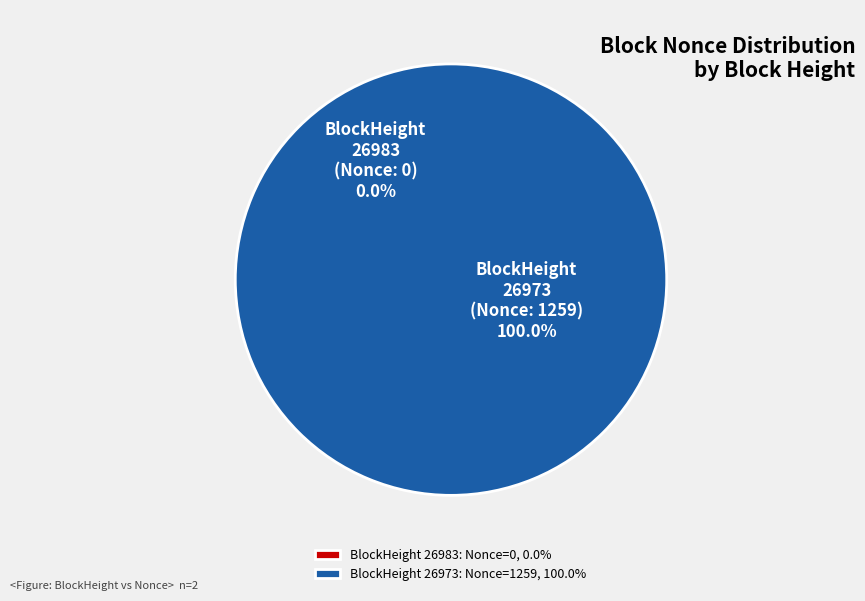

How many segments does this pie chart have?

2